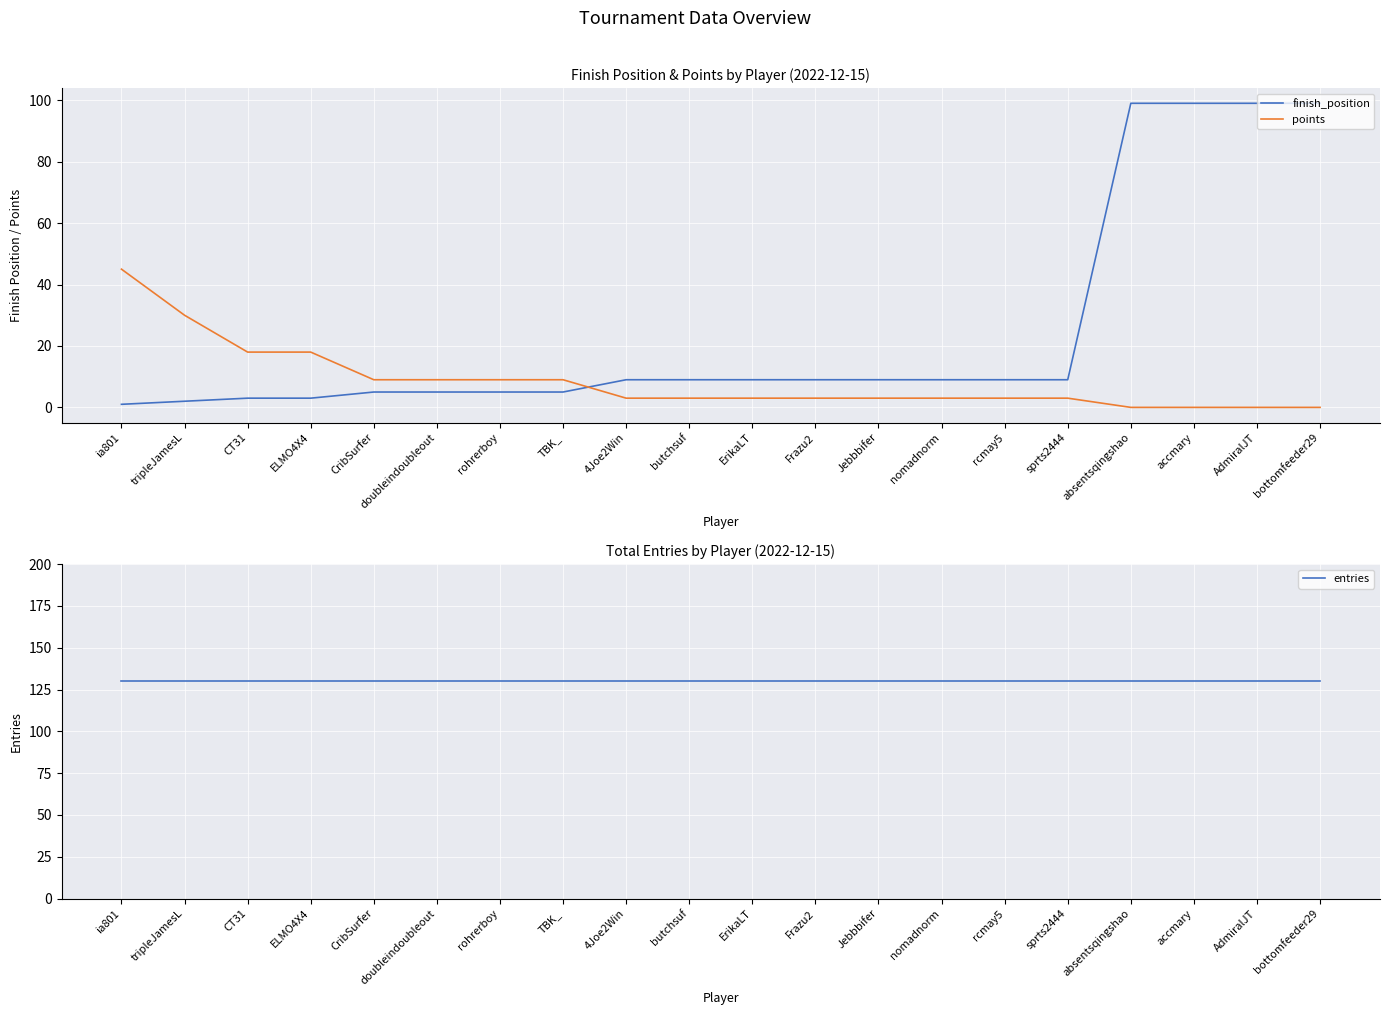

Between rcmay5 and bottomfeeder29, which series saw the biggest shift?

finish_position